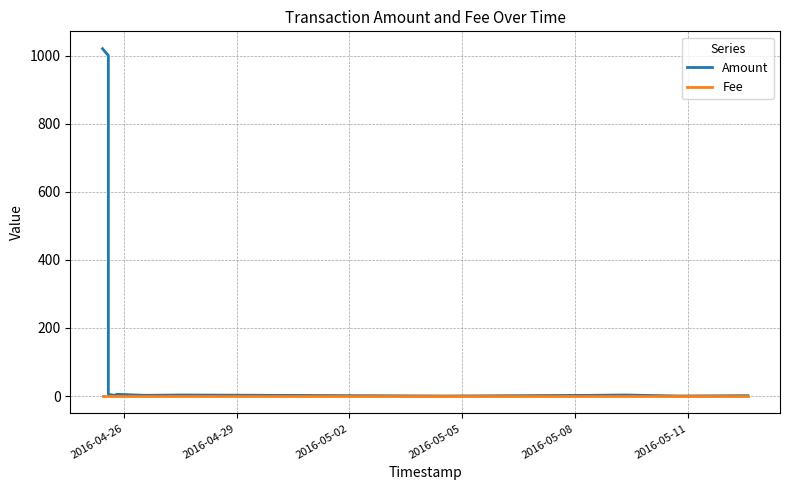

The value of Amount at 2016-05-02 is 5. True or false?

True